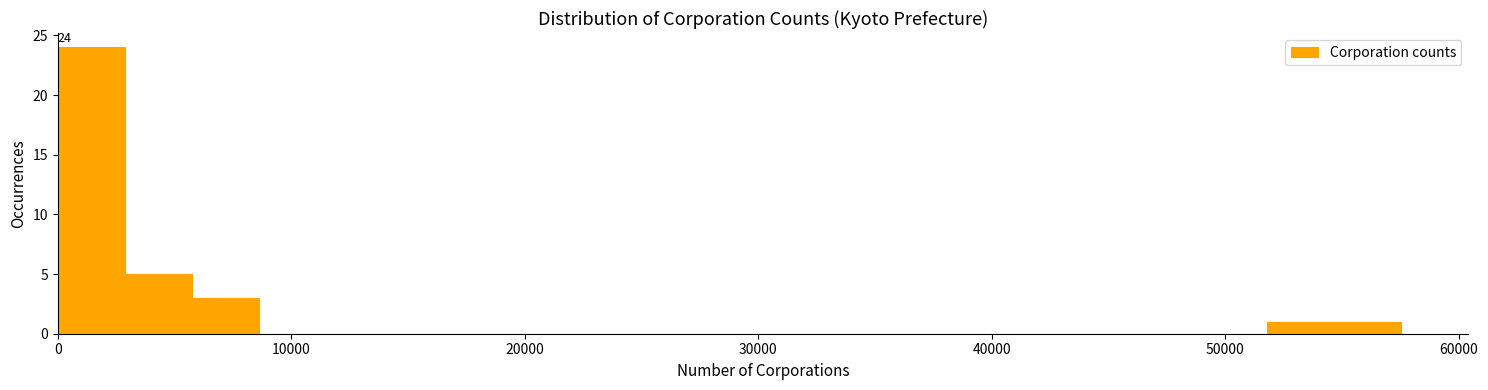

Read against the x-axis, roughly where is the centre of the tallest bar?

1000